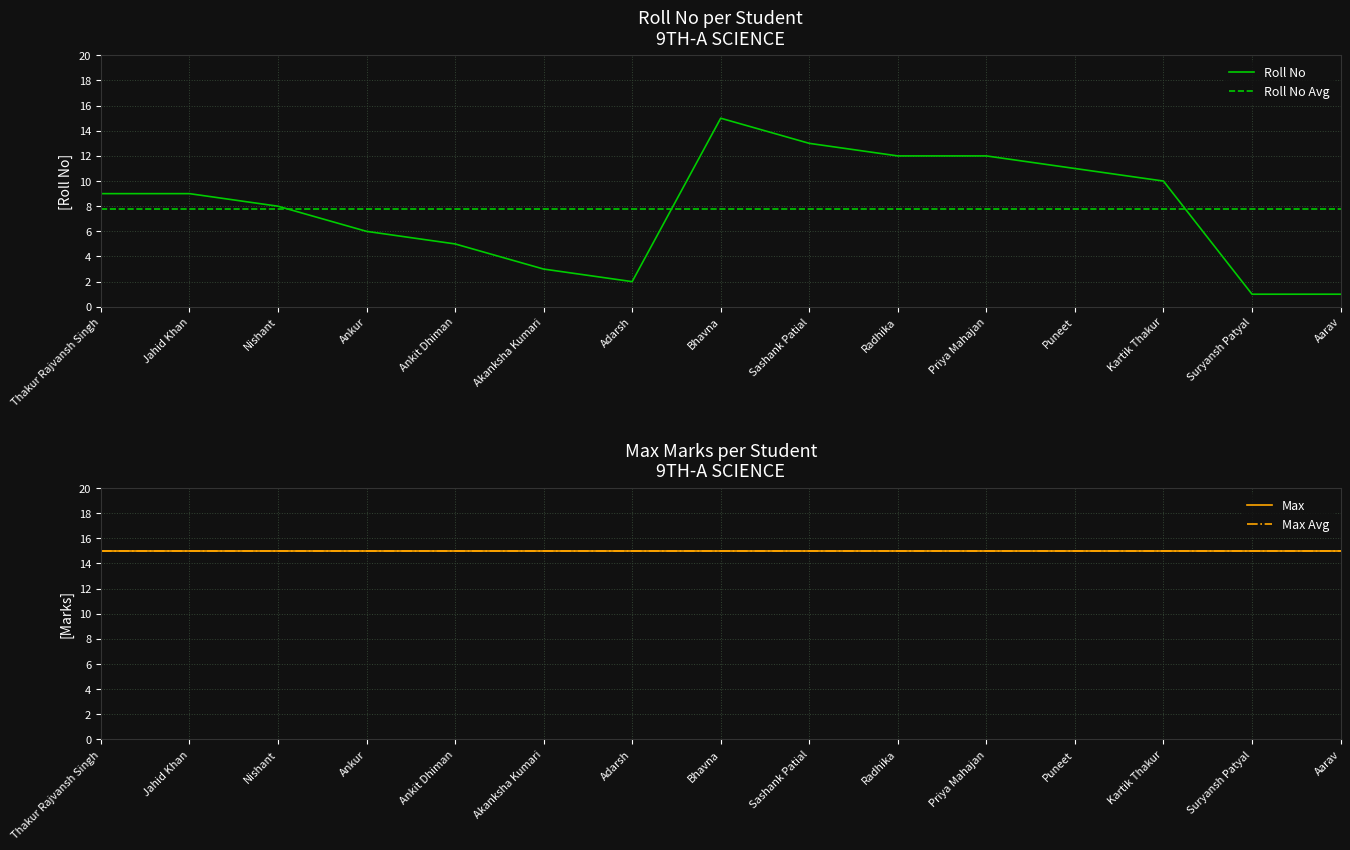

Which label corresponds to the largest value in the chart?

Bhavna